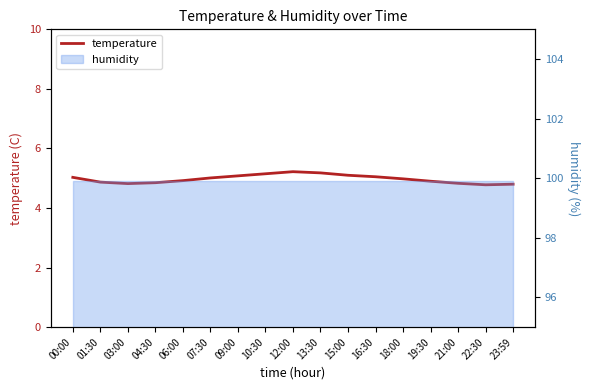

Does the chart have visible grid lines?

No